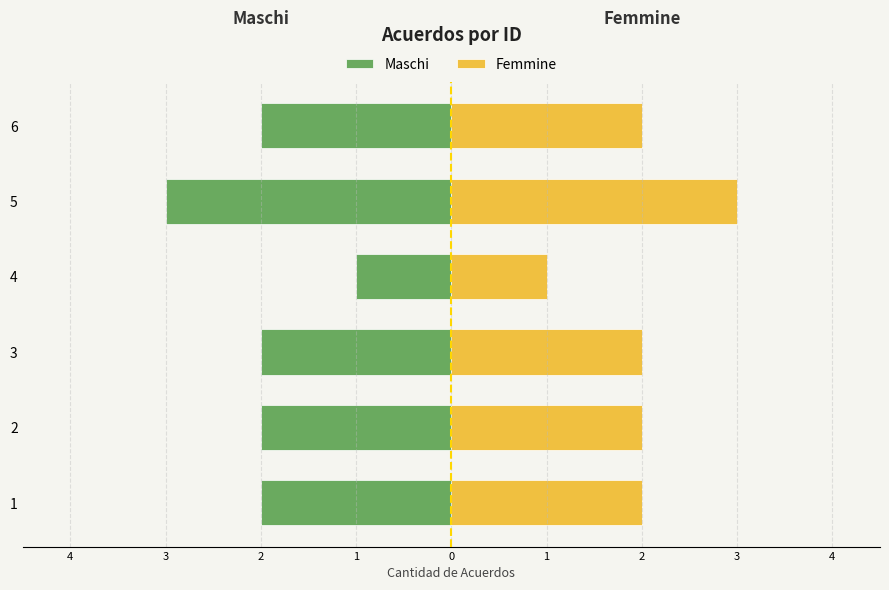

Which series has the widest spread of values?

Maschi